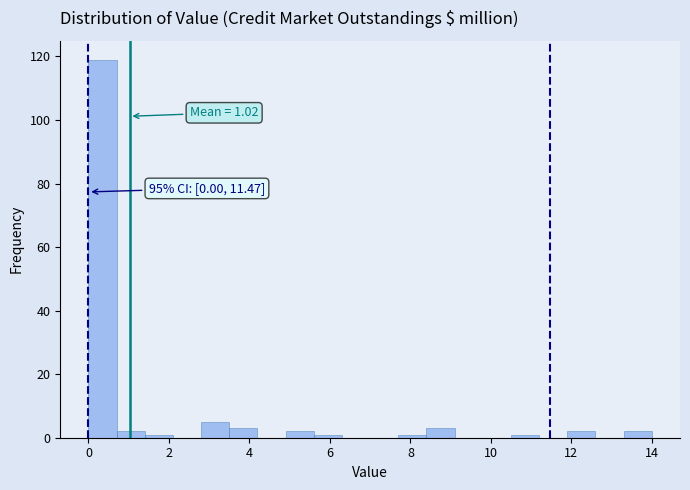

Read against the x-axis, roughly where is the centre of the tallest bar?

0.4